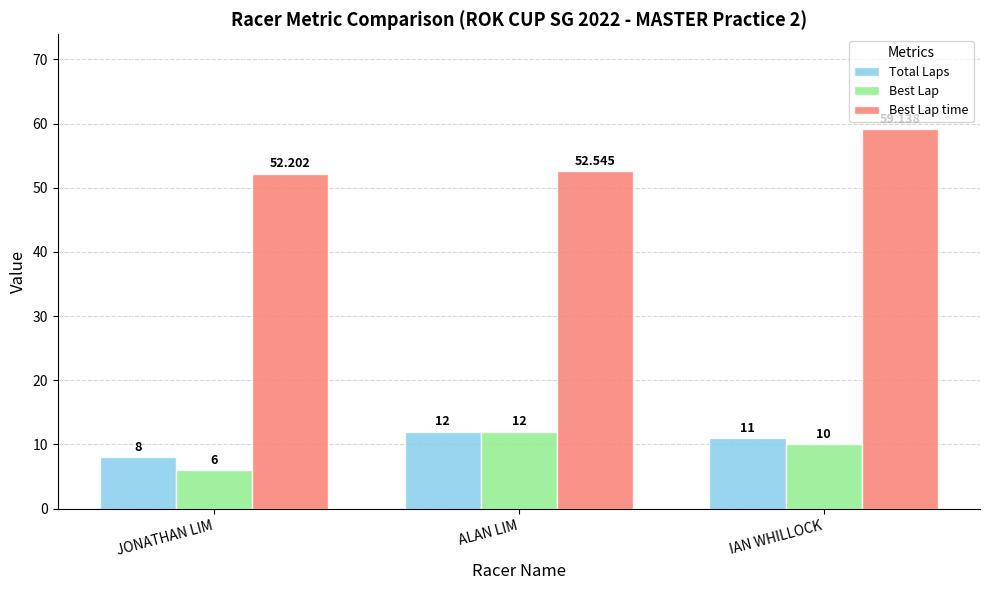

Which series has the widest spread of values?

Best Lap time